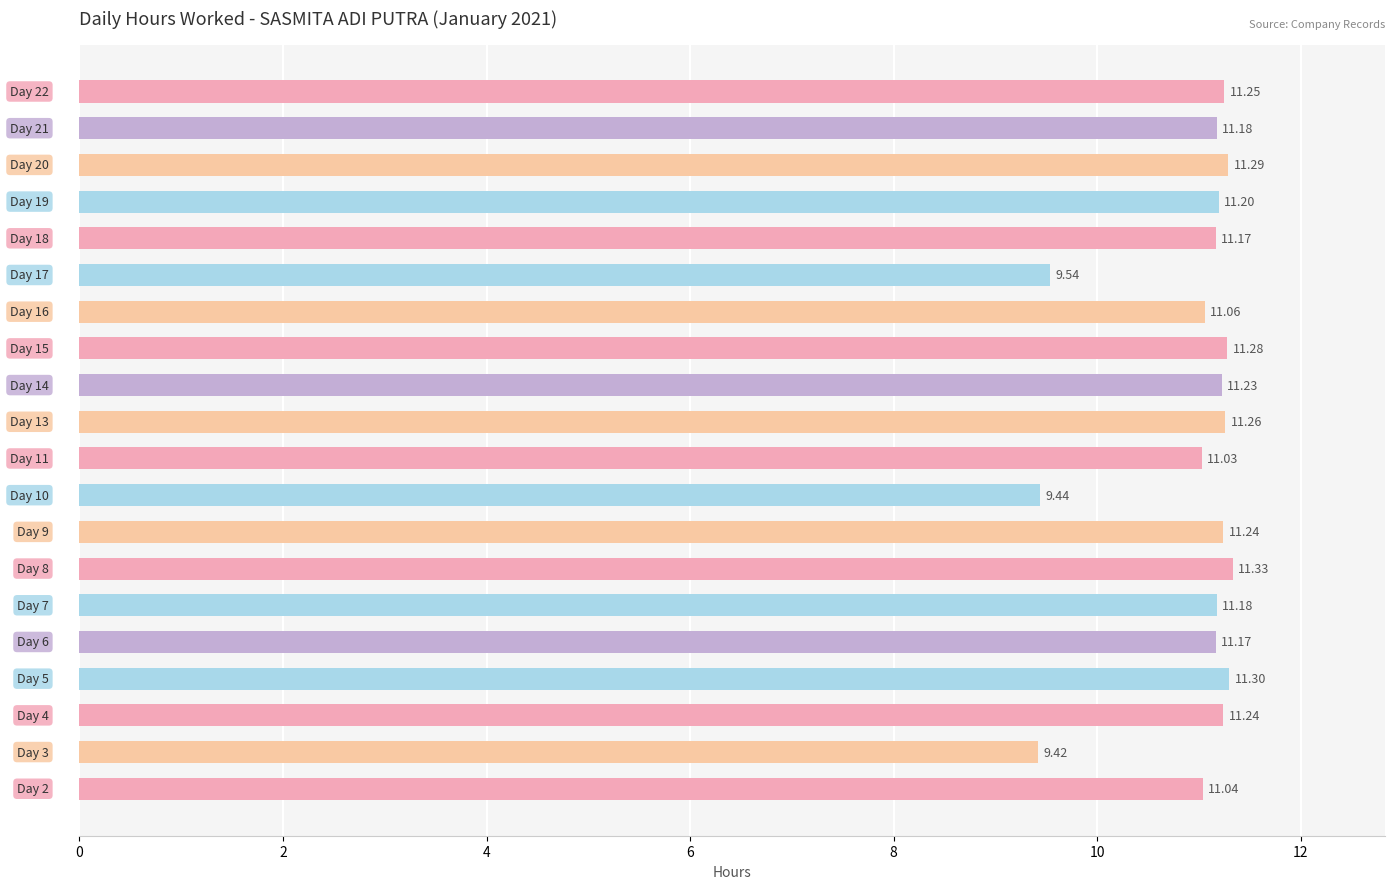

What is the difference between the maximum and minimum values?

1.9